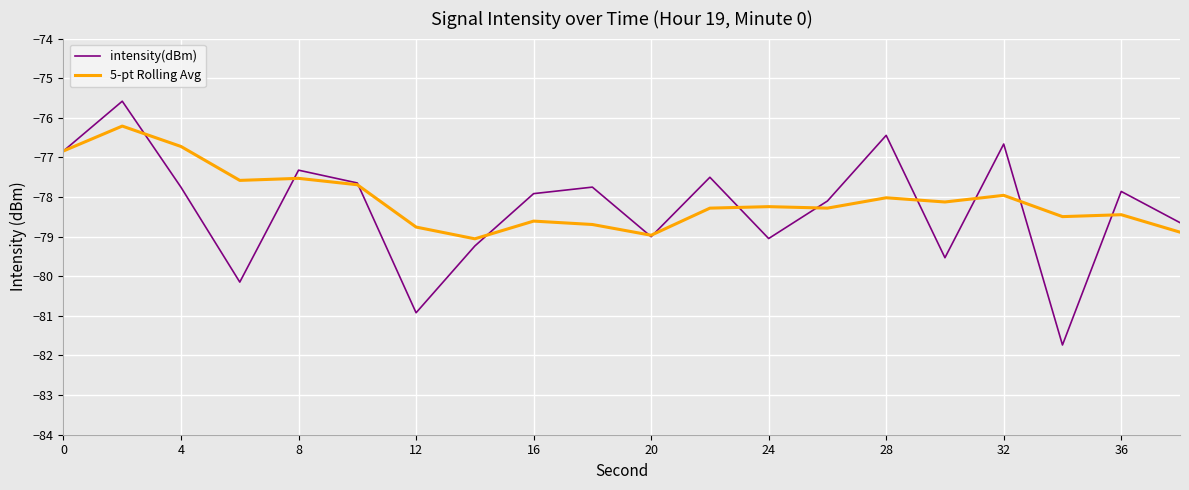

Rank the series by their average value, from lowest to highest.

intensity(dBm), 5-pt Rolling Avg